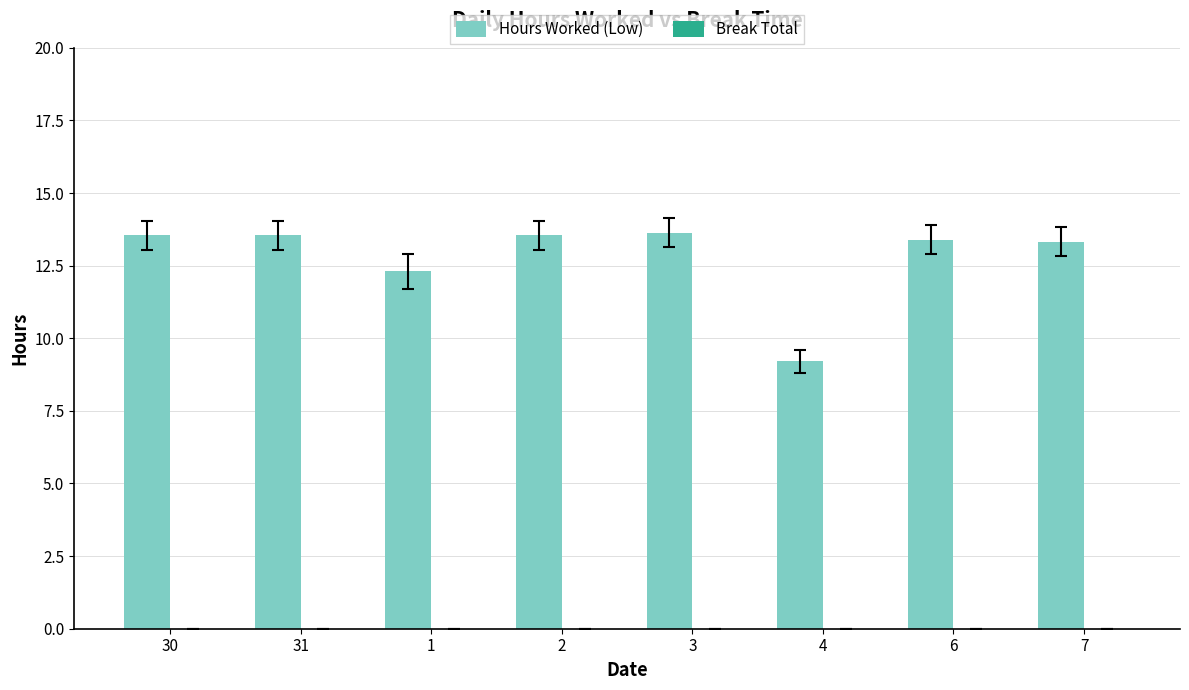

What is the approximate value at 6?

13.4